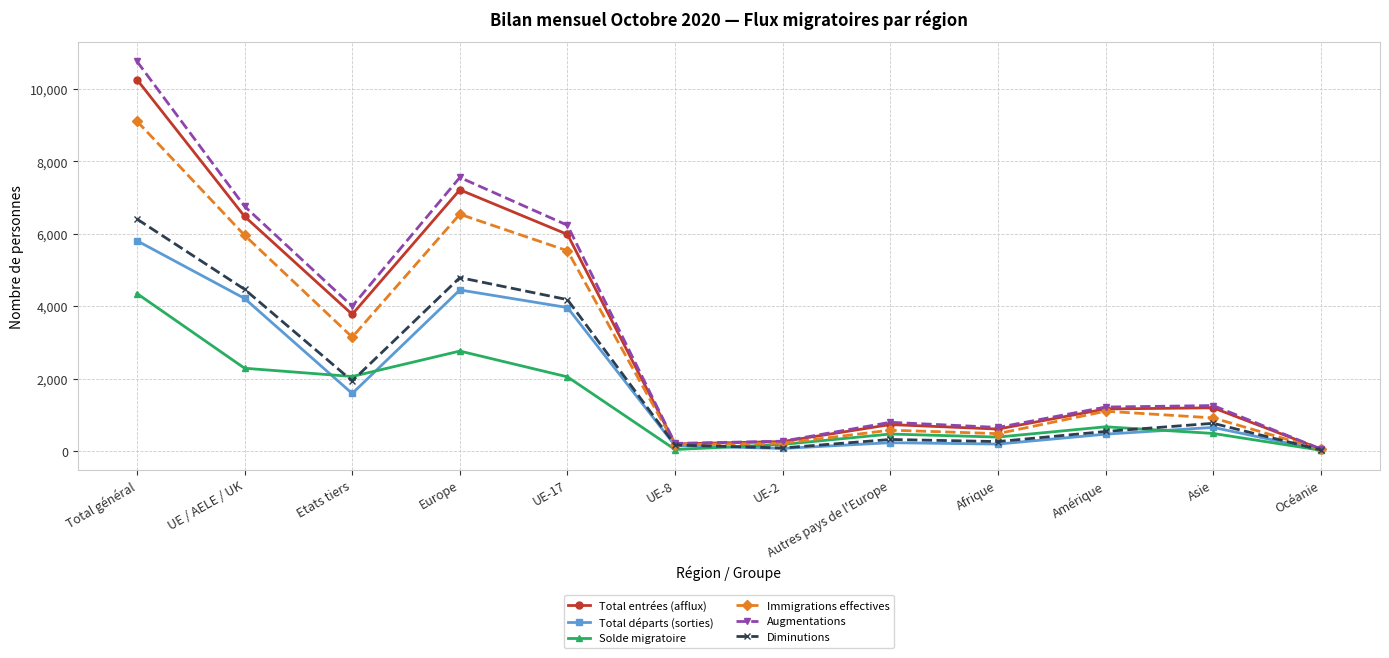

At how many categories does at least one series exceed 1063?

7